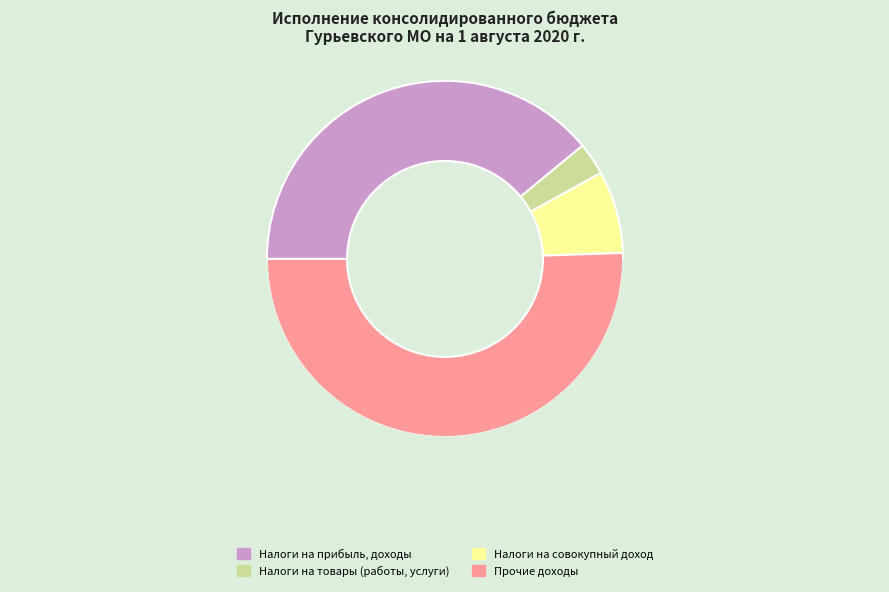

What is the ratio of the value at НАЛОГИ НА ПРИБЫЛЬ, ДОХОДЫ to the value at НАЛОГОВЫЕ И НЕНАЛОГОВЫЕ ДОХОДЫ (прочие)?

0.8